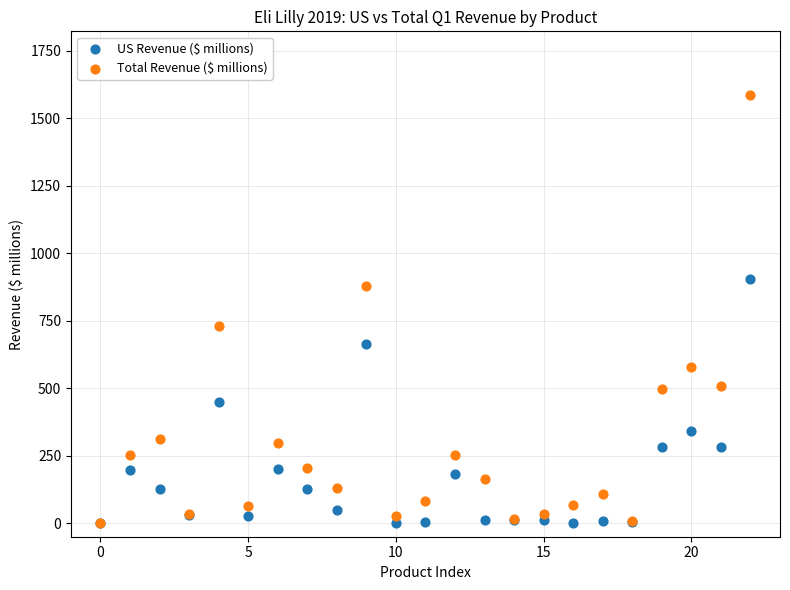

Which series reaches the maximum Y coordinate?

Total Revenue ($ millions)